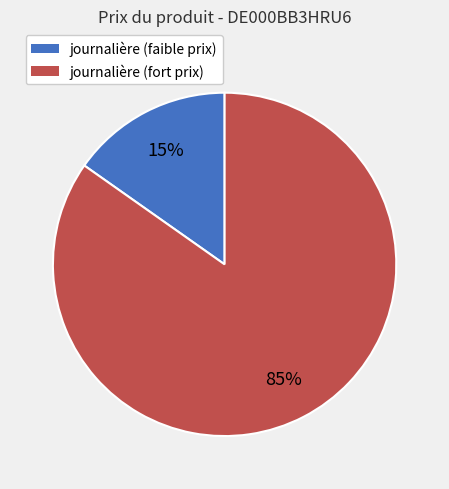

Is there a majority slice in this chart?

Yes